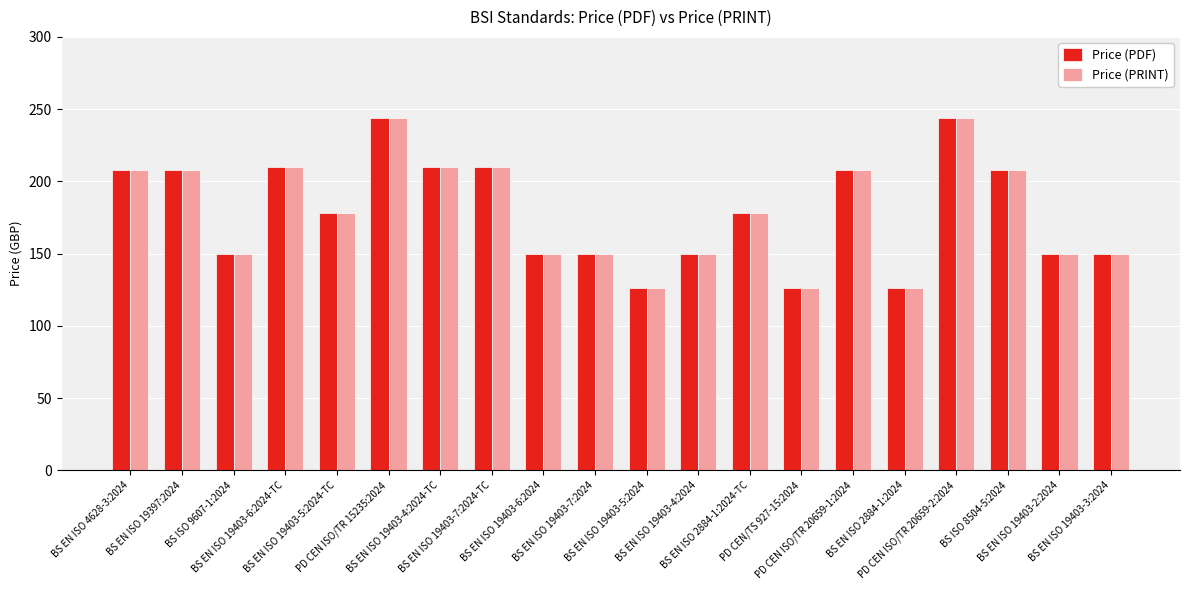

How many data points in Price (PRINT) are less than 178?

9